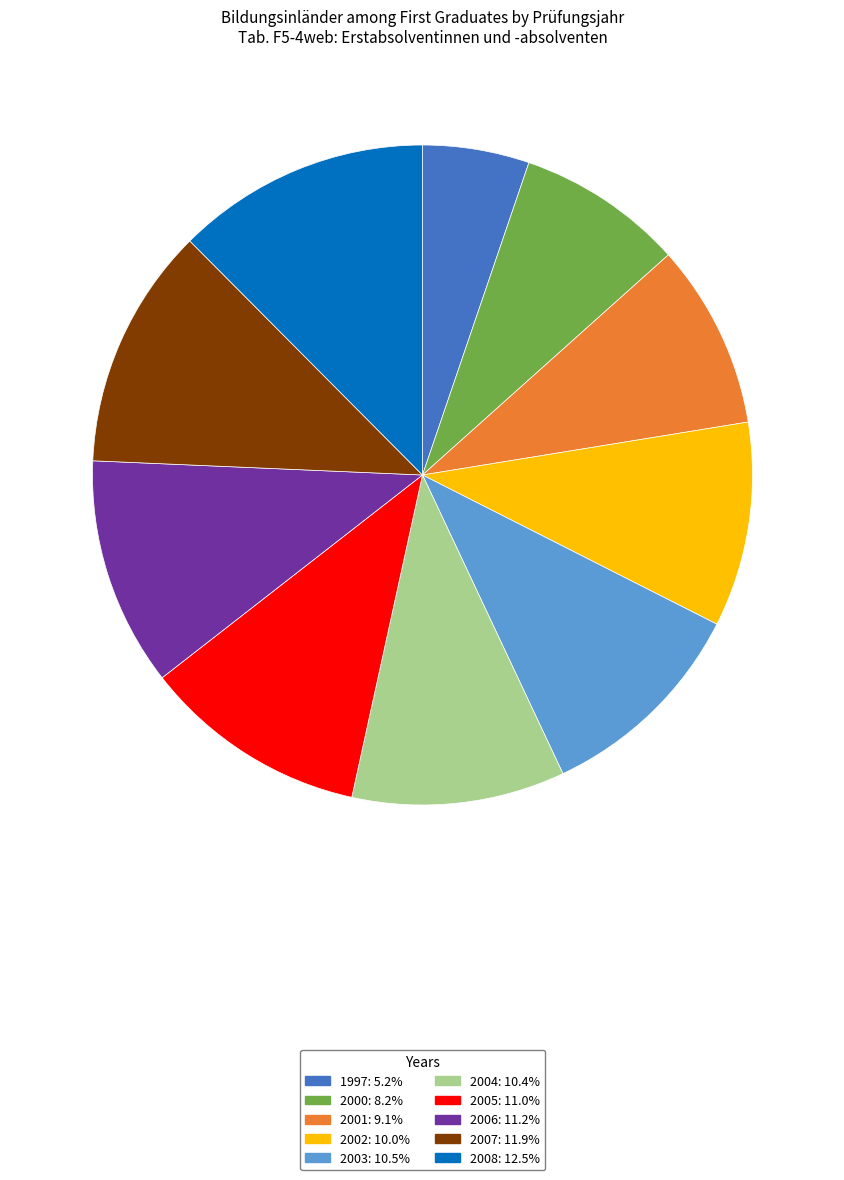

Which slice is the smallest?

1997